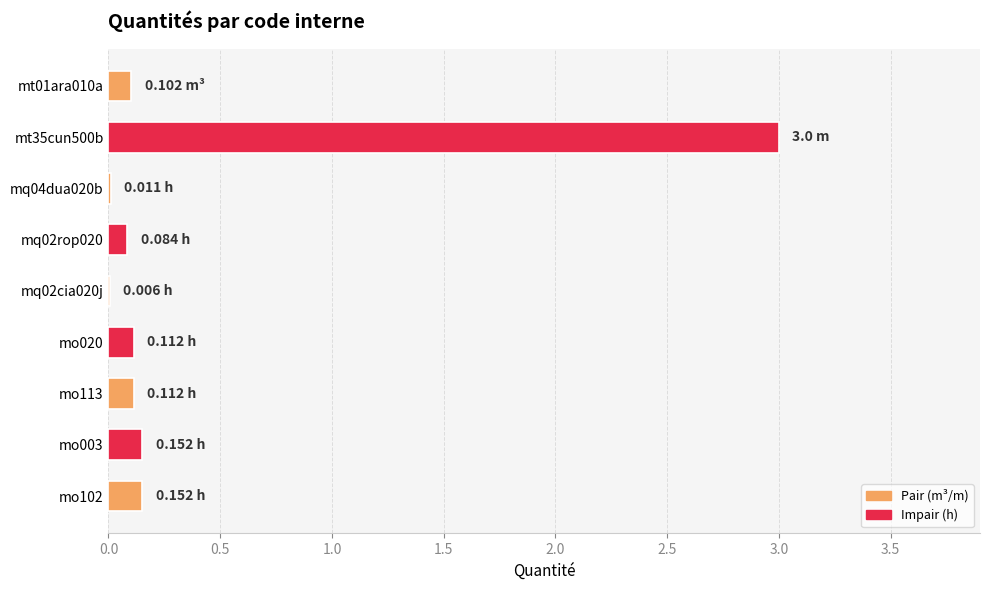

What is the sum of the values at mo102 and mo020?

0.3